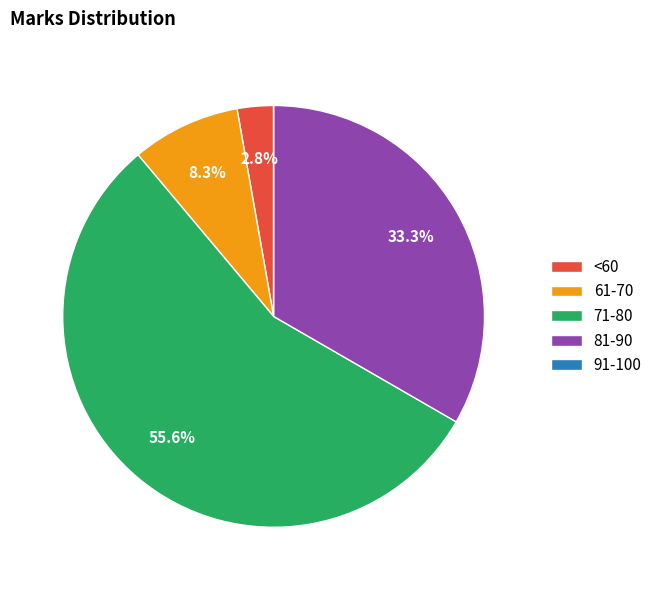

What is the ratio of the value at 71-80 to the value at 61-70?

6.7